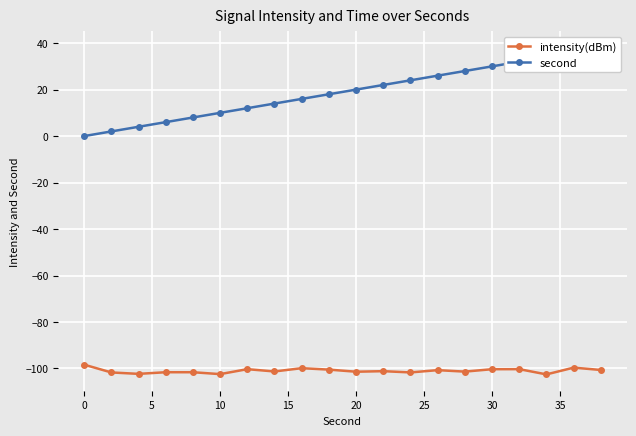

True or false: second and intensity(dBm) intersect in this chart.

False